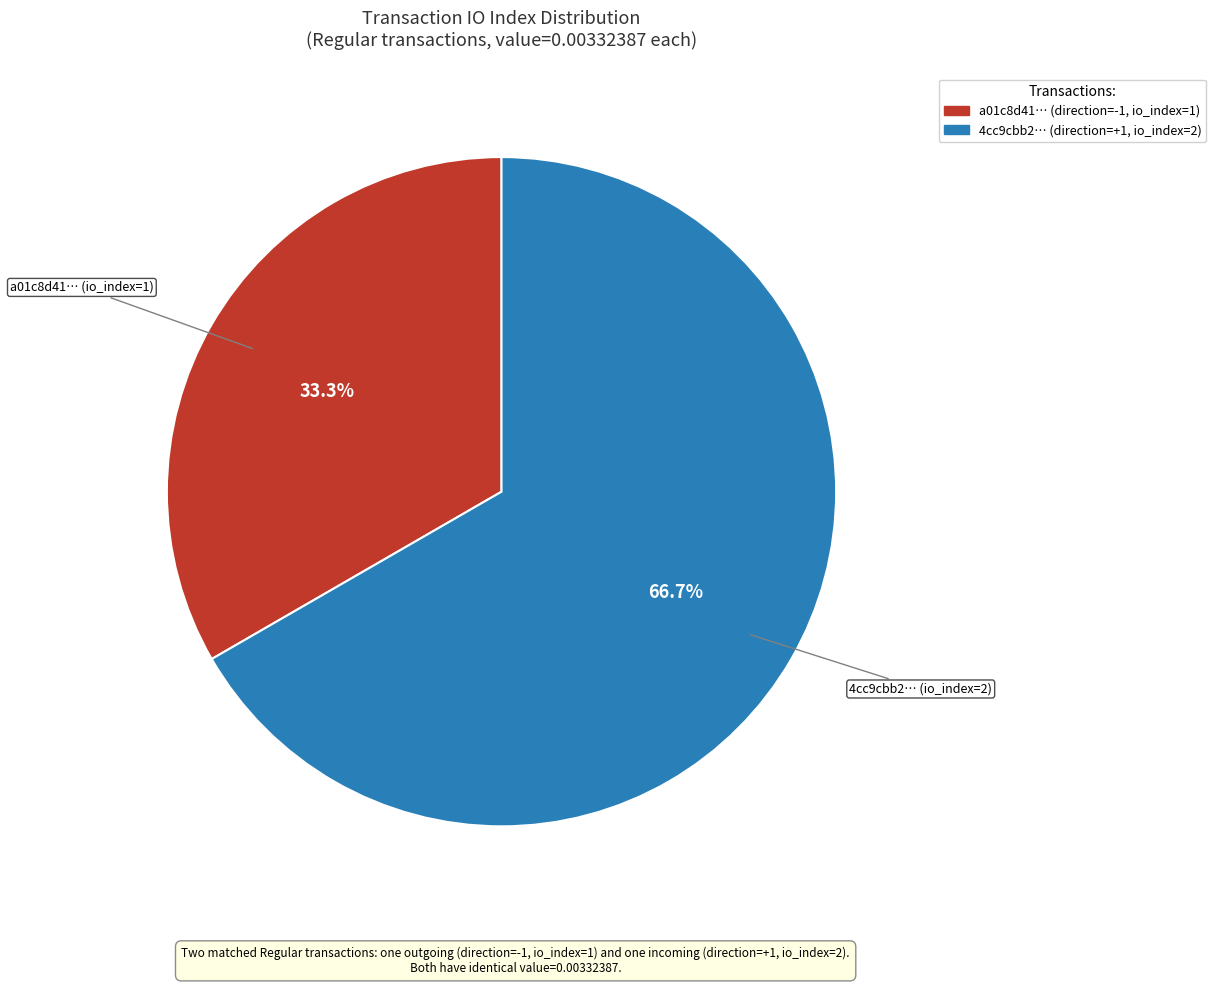

Is there any slice that represents more than half of the pie?

Yes